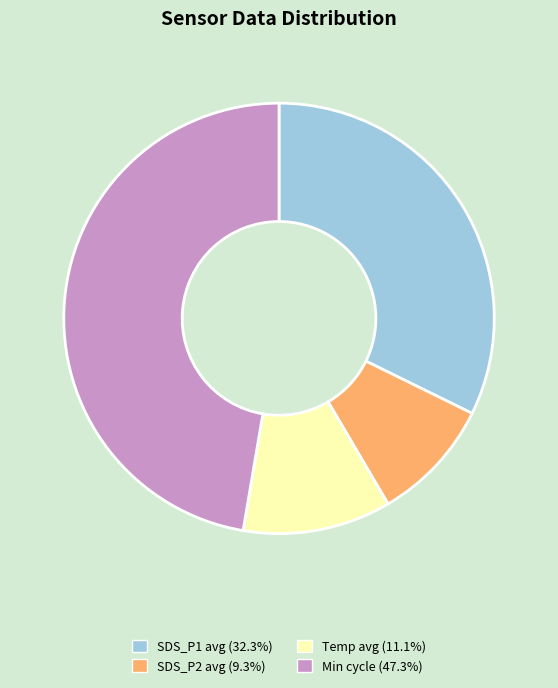

Is there any slice that represents more than half of the pie?

No